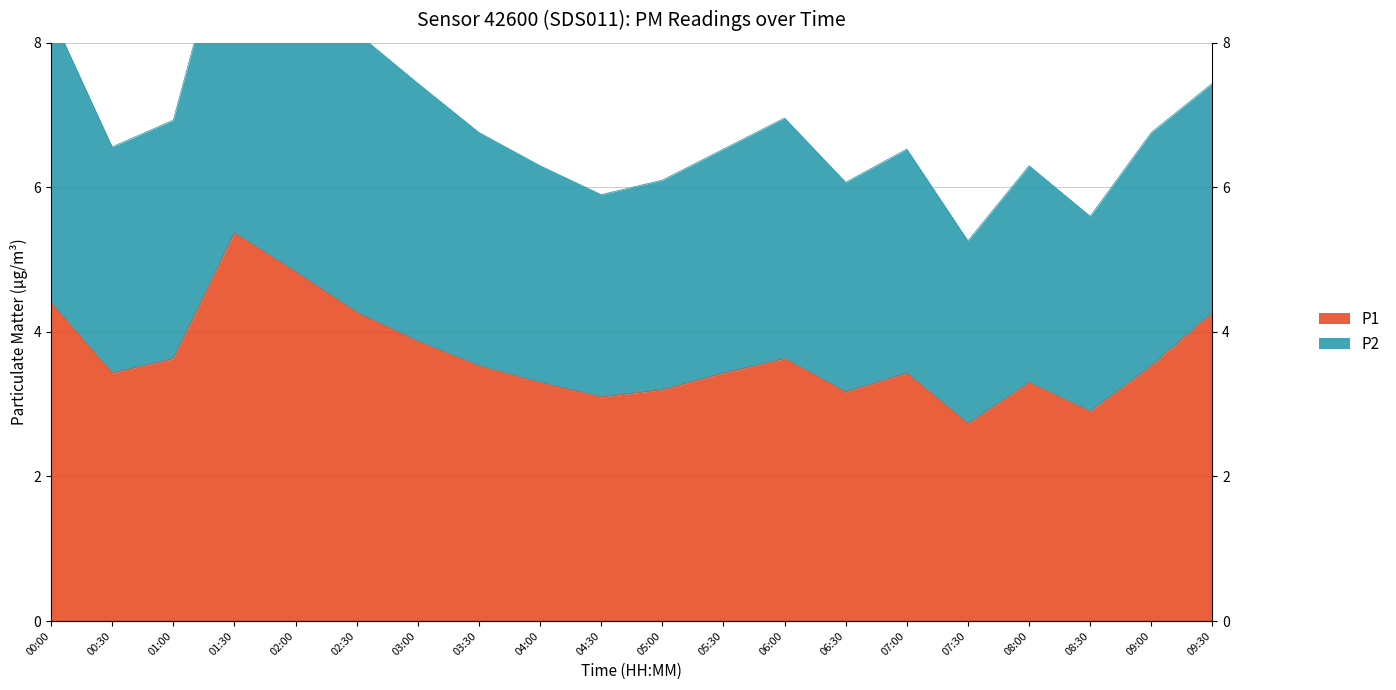

Reading left to right, list all the values displayed in this chart.

P1: 4.4	3.4	3.6	5.4	4.8	4.3	3.9	3.5	3.3	3.1	3.2	3.4	3.6	3.2	3.4	2.7	3.3	2.9	3.5	4.3
P2: 8.4	6.6	6.9	10.1	8.8	8.1	7.4	6.8	6.3	5.9	6.1	6.5	7.0	6.1	6.5	5.3	6.3	5.6	6.8	7.4